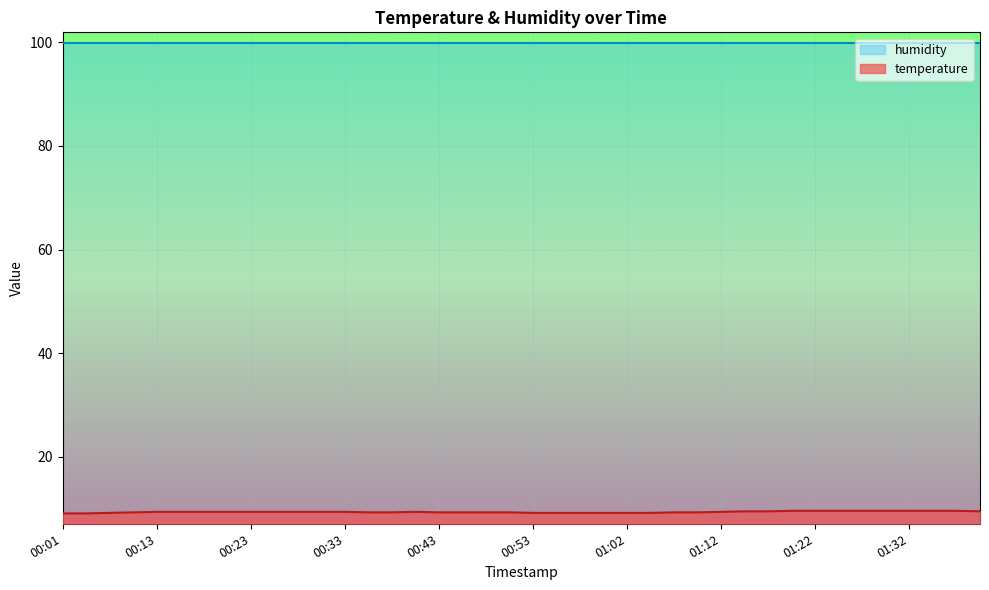

Which series has the largest total across all categories?

humidity